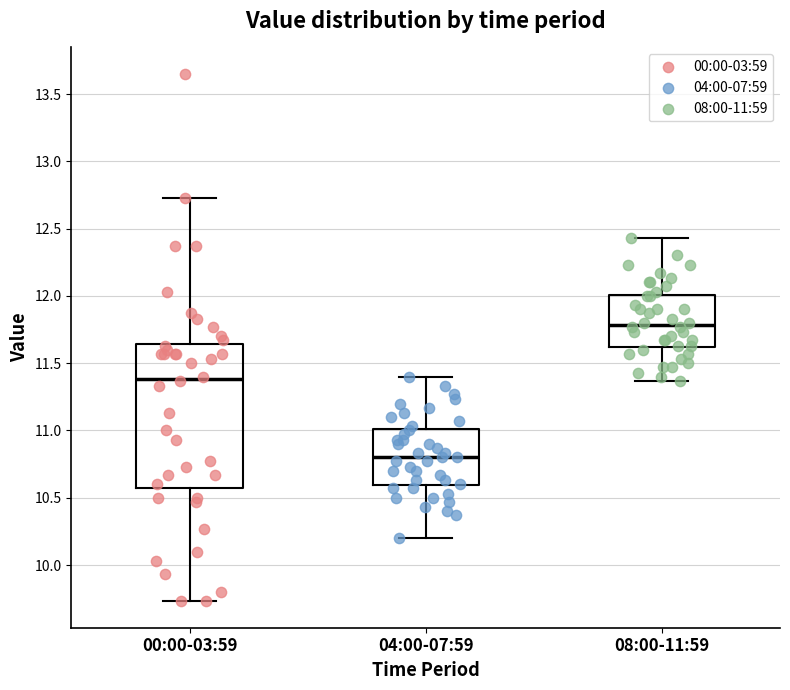

Where does the upper whisker of the box for 04:00-07:59 end on the y-axis? The values are not printed on the chart, so give them approximately, as read against the axis.

11.40